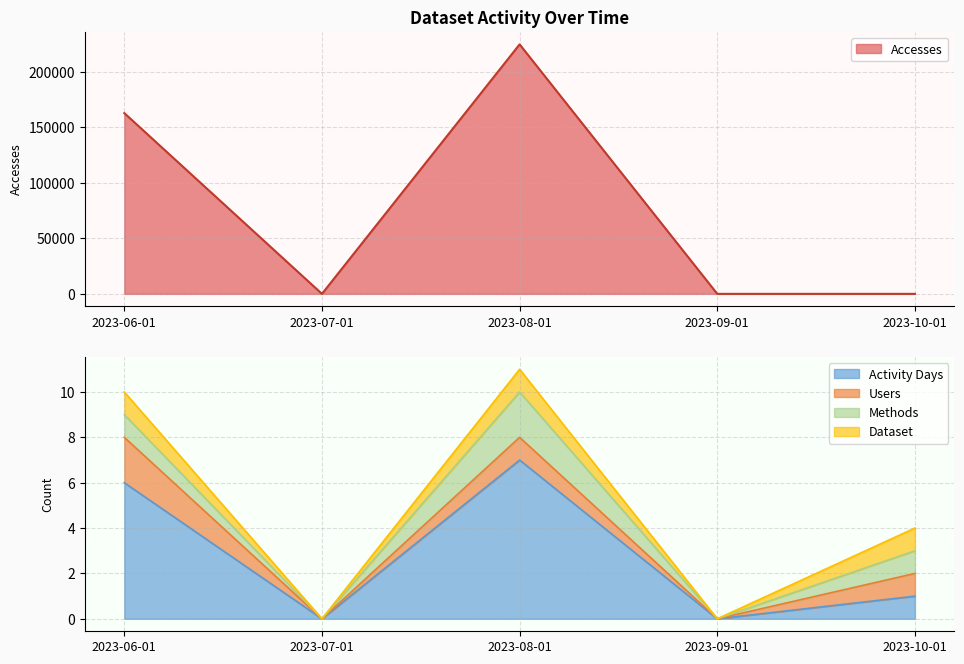

Which series has the largest total across all categories?

Accesses